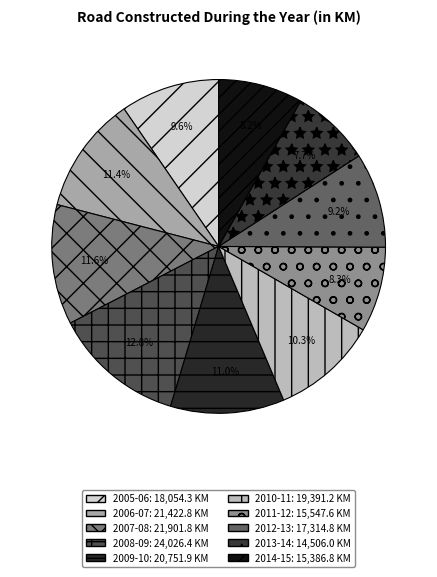

To the nearest percent, what is the average slice percentage?

10%